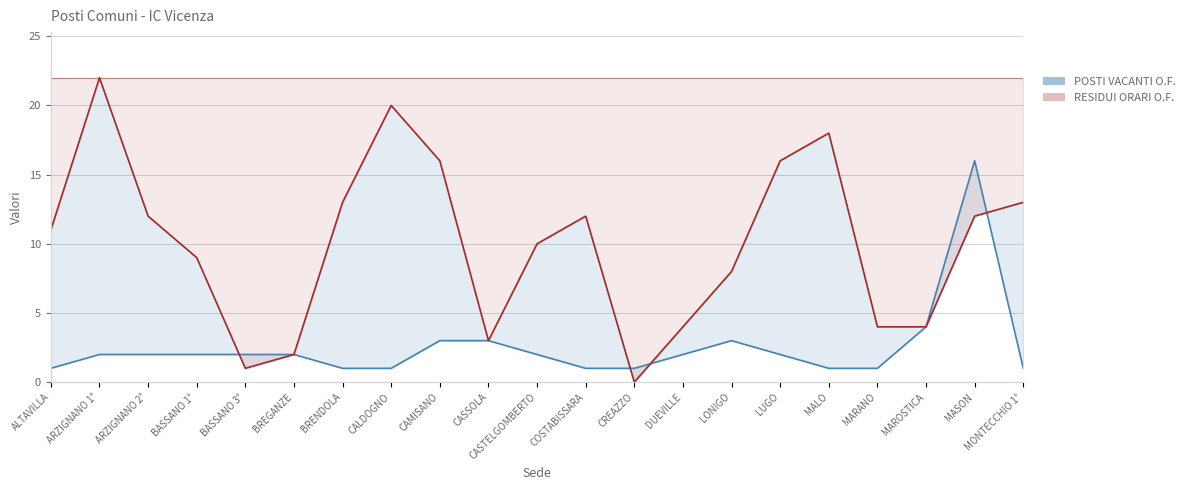

Which category has the lowest value across all series?

CREAZZO